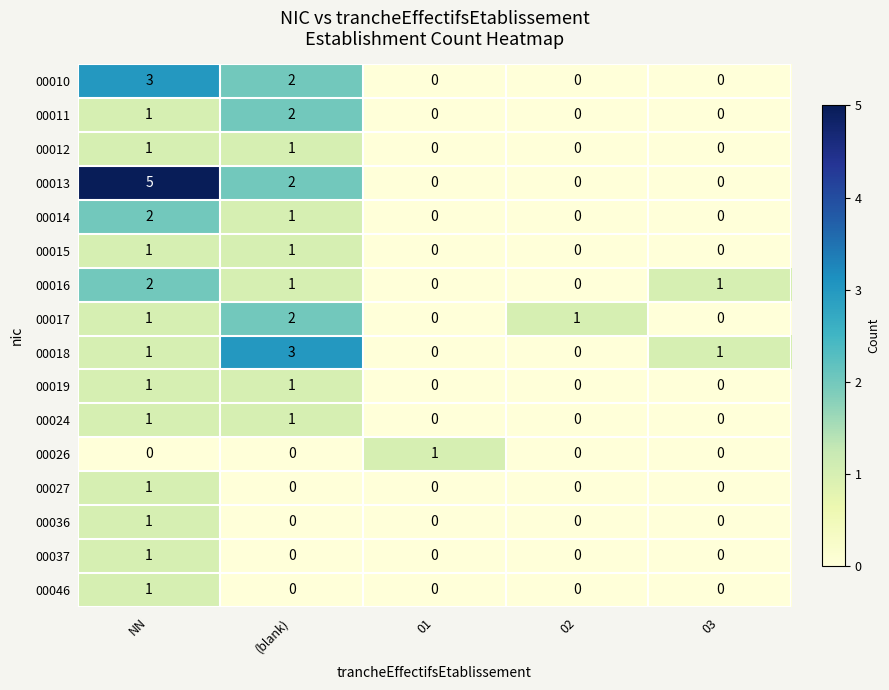

Count the 00013 values in the range 0 to 2.

4